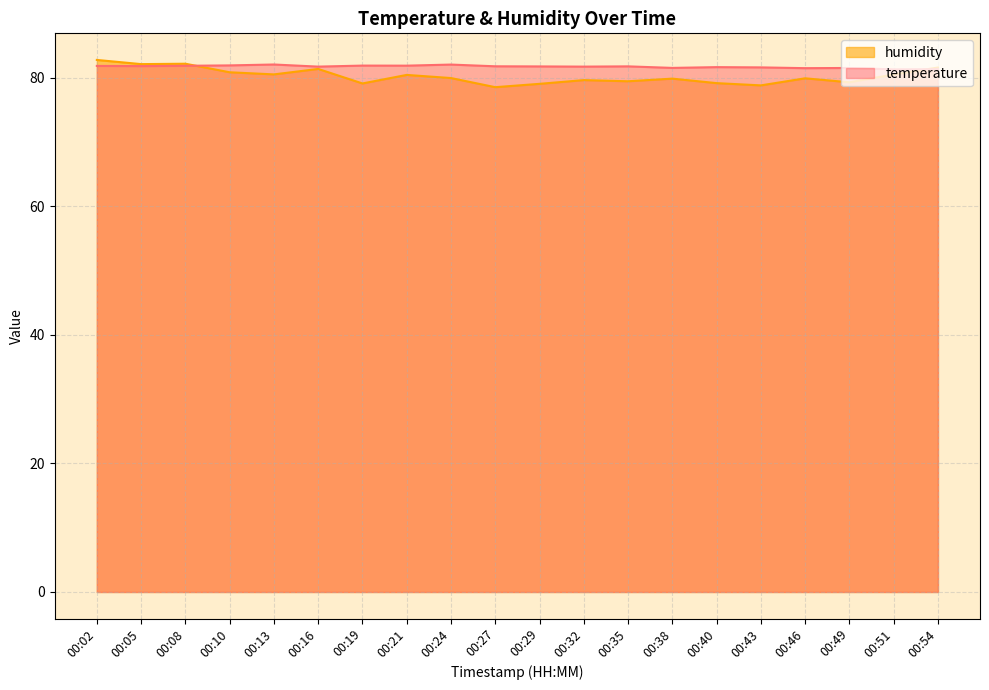

In temperature, how many points are higher than both neighbors (excluding endpoints)?

6